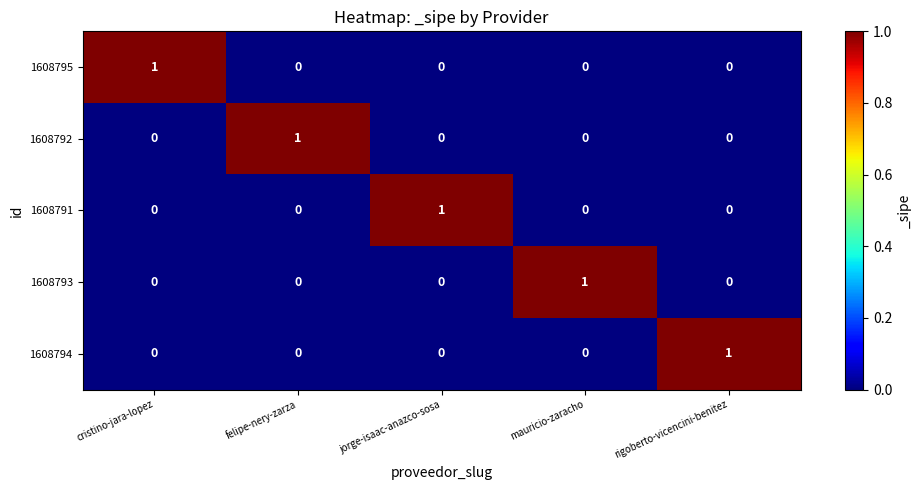

How many 1608792 values are between 0 and 1?

5